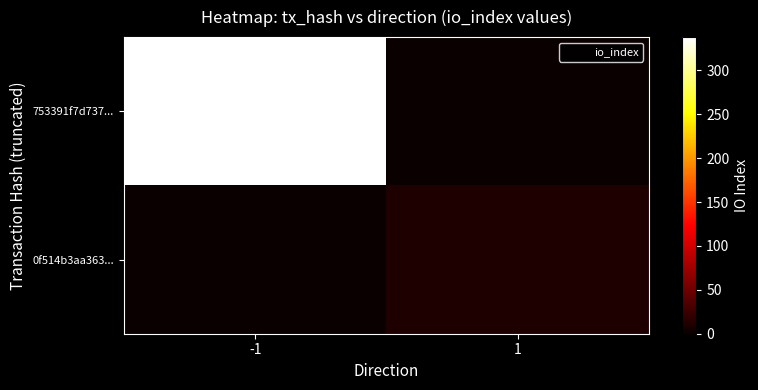

Reading left to right, transcribe all the data shown in this chart.

753391f7d737...: -1=338	1=0
0f514b3aa363...: -1=0	1=11